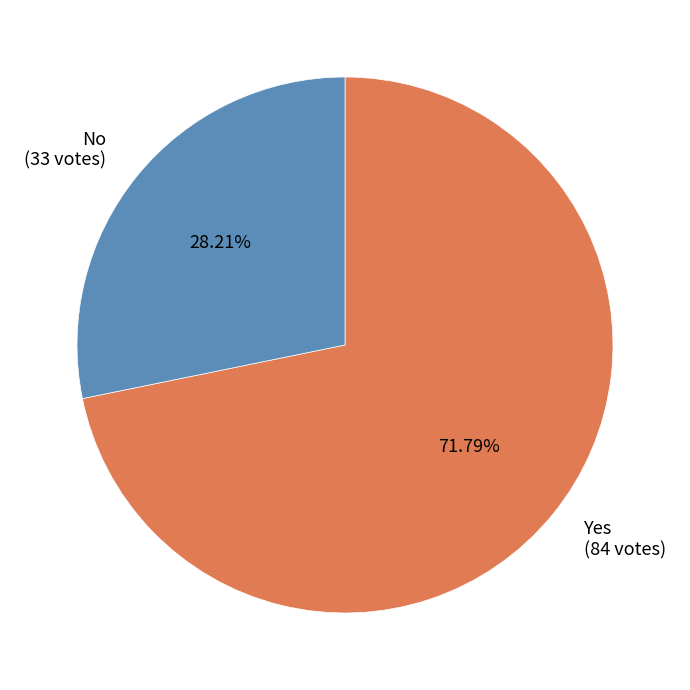

What is the majority slice?

Yes